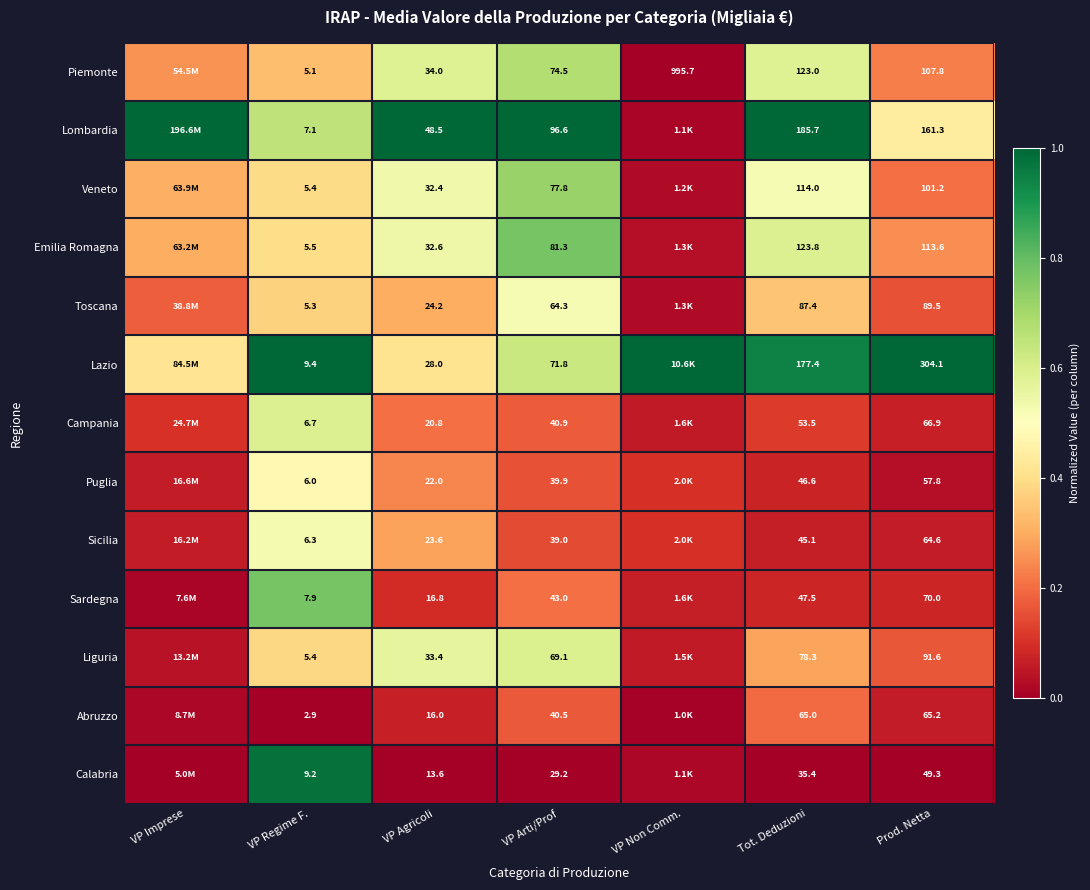

At VP Arti/Prof, list the series in order from largest to smallest.

Lombardia, Emilia Romagna, Veneto, Piemonte, Lazio, Liguria, Toscana, Sardegna, Campania, Abruzzo, Puglia, Sicilia, Calabria